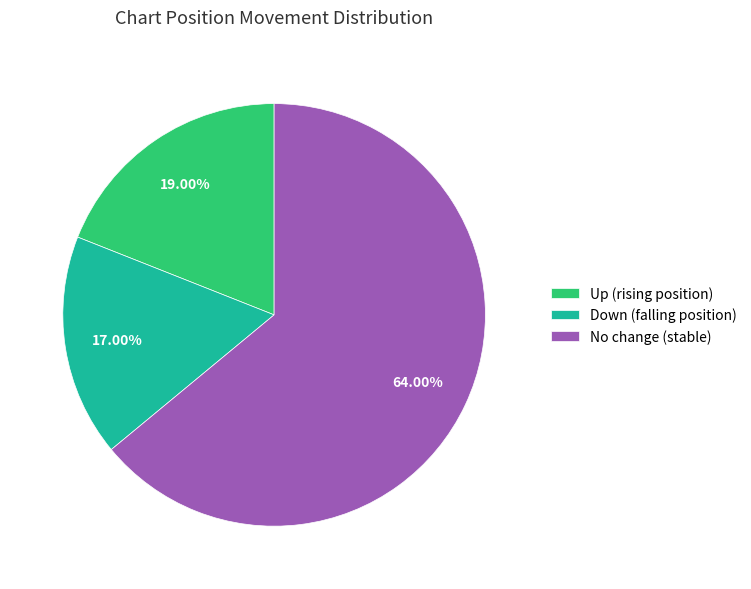

Which slice is the smallest?

Down (falling position)